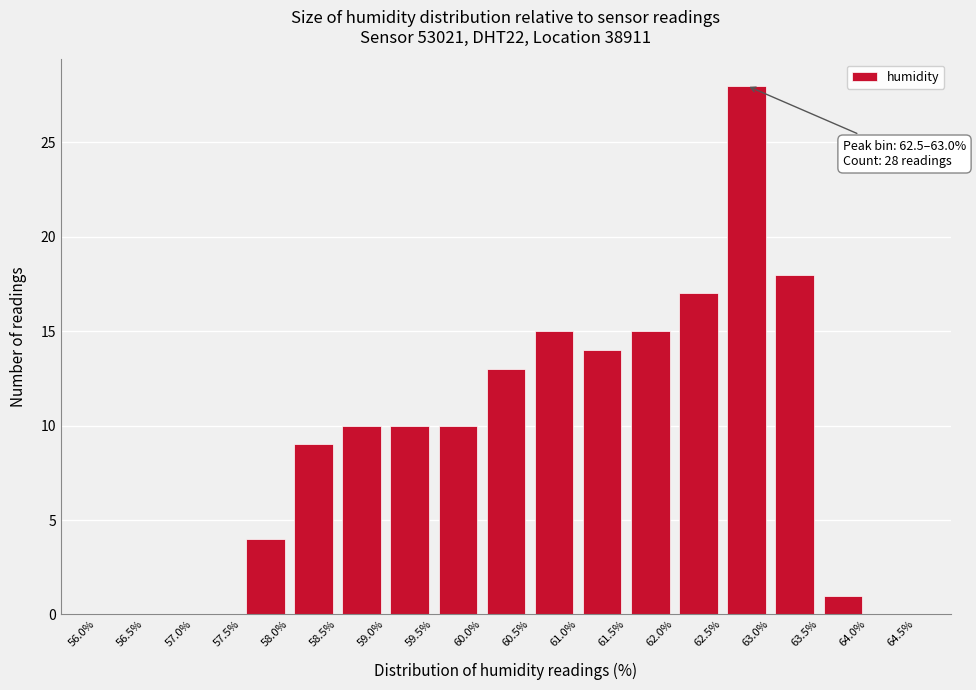

Which range on the x-axis has the tallest bar?

62.5% to 63.0%